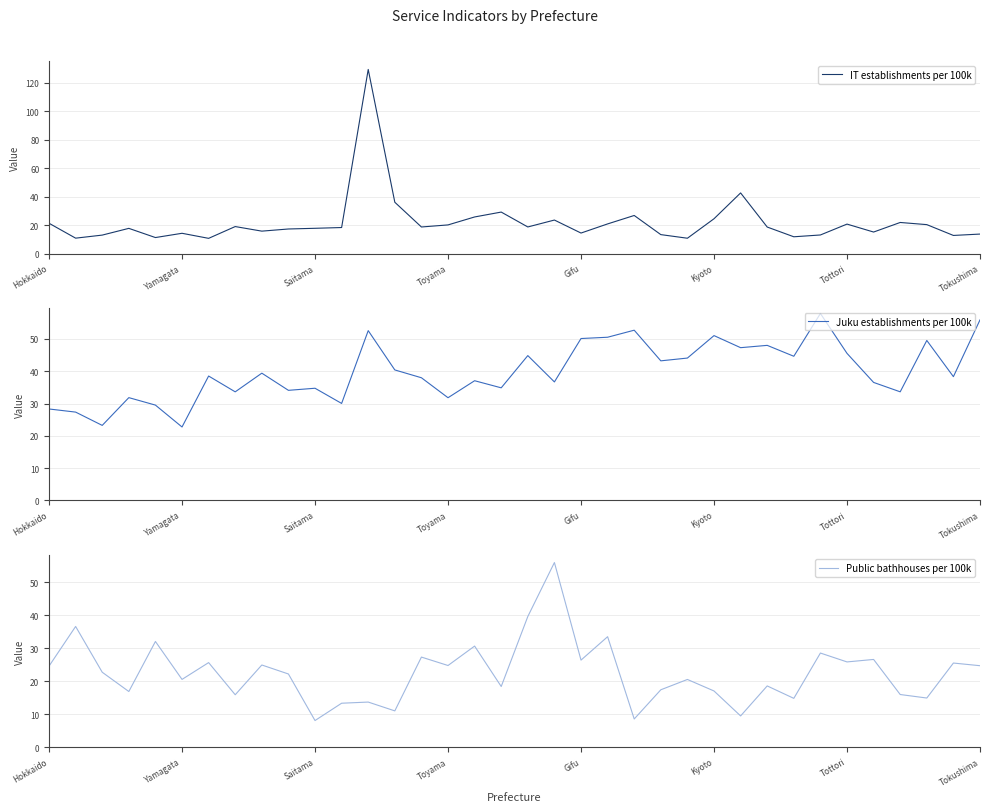

How many data points in Juku establishments per 100k are above 38?

19